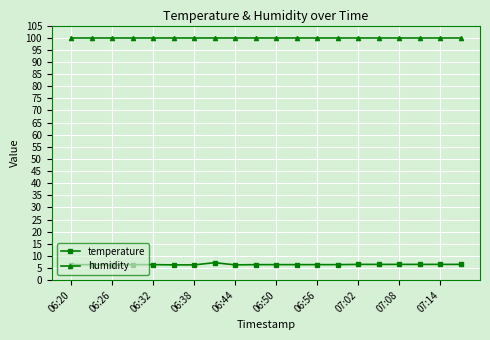

Which series has the largest total across all categories?

humidity